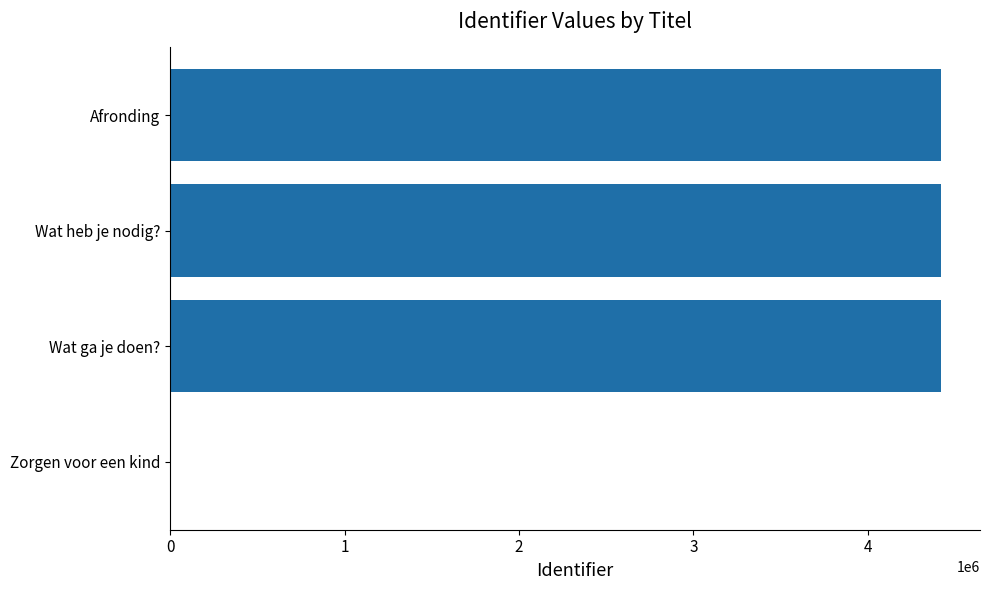

What is the change in value from Zorgen voor een kind to Wat heb je nodig??

+4422739